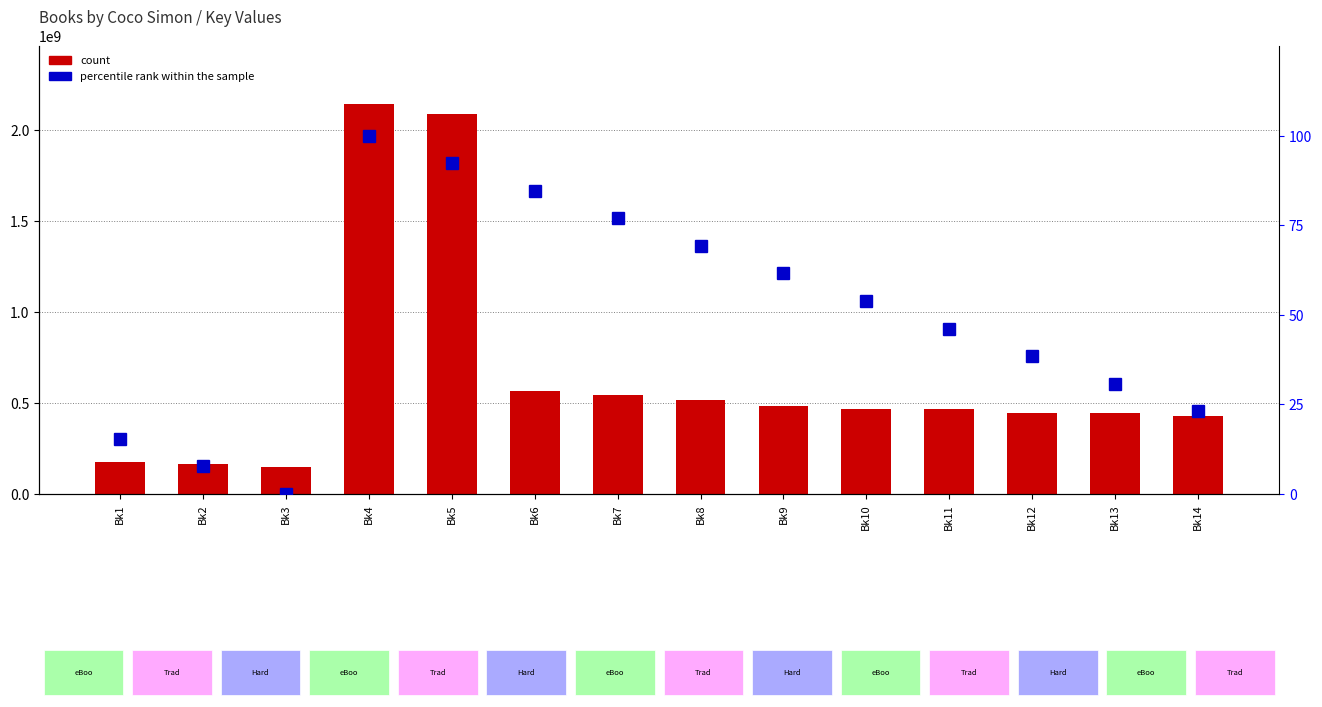

Rank the categories by count value from lowest to highest.

Bk3, Bk2, Bk1, Bk14, Bk13, Bk12, Bk11, Bk10, Bk9, Bk8, Bk7, Bk6, Bk5, Bk4